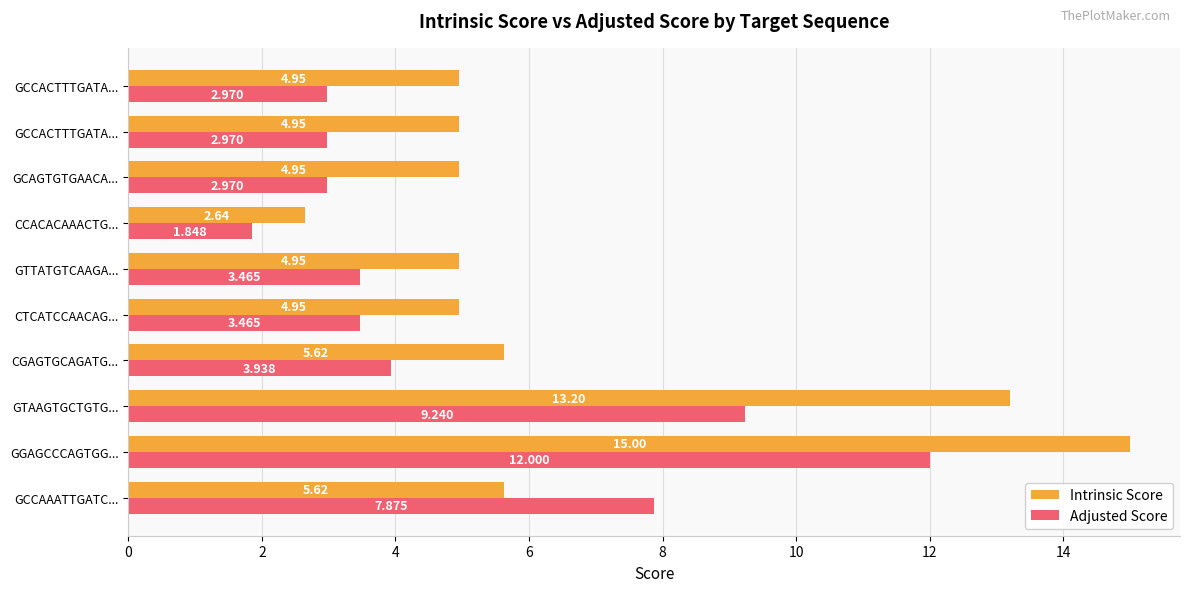

How many values in the Intrinsic Score series are below 4?

1